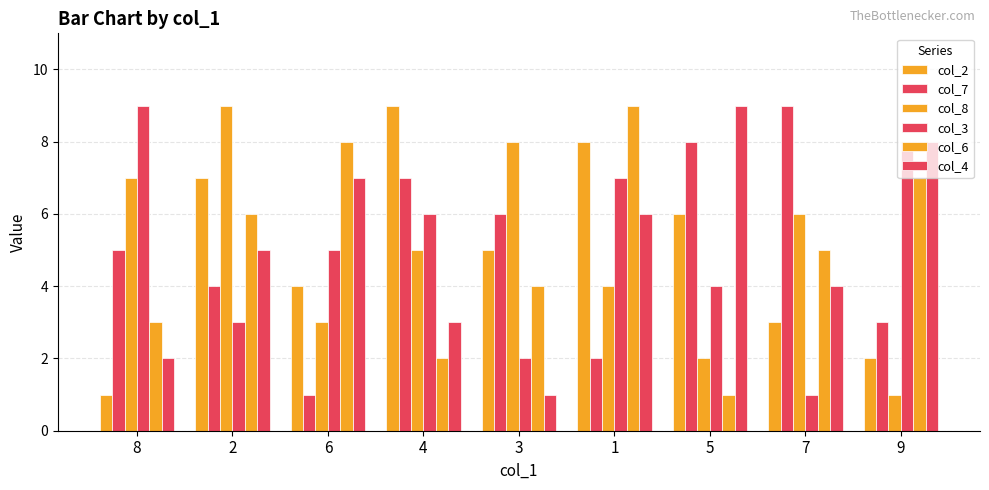

Does the chart contain stacked bars?

No